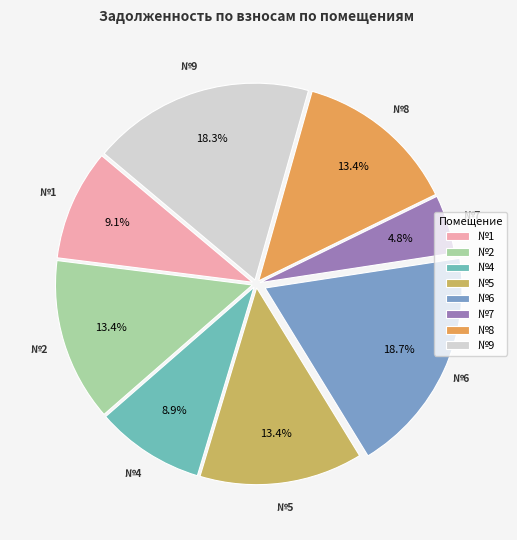

What percentage is NOT represented by №2?

86.6%